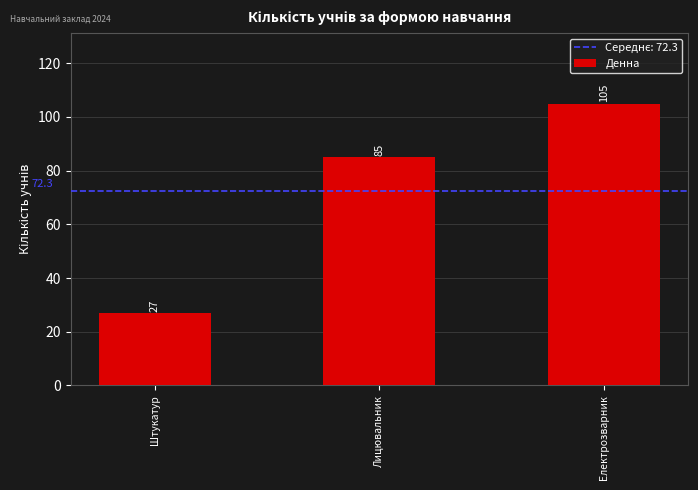

What is the greatest value displayed?

105